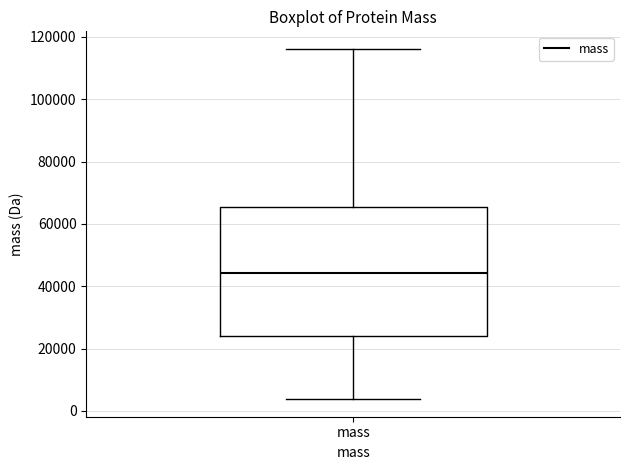

Where does the upper whisker of the box for mass end on the y-axis? The values are not printed on the chart, so give them approximately, as read against the axis.

116000